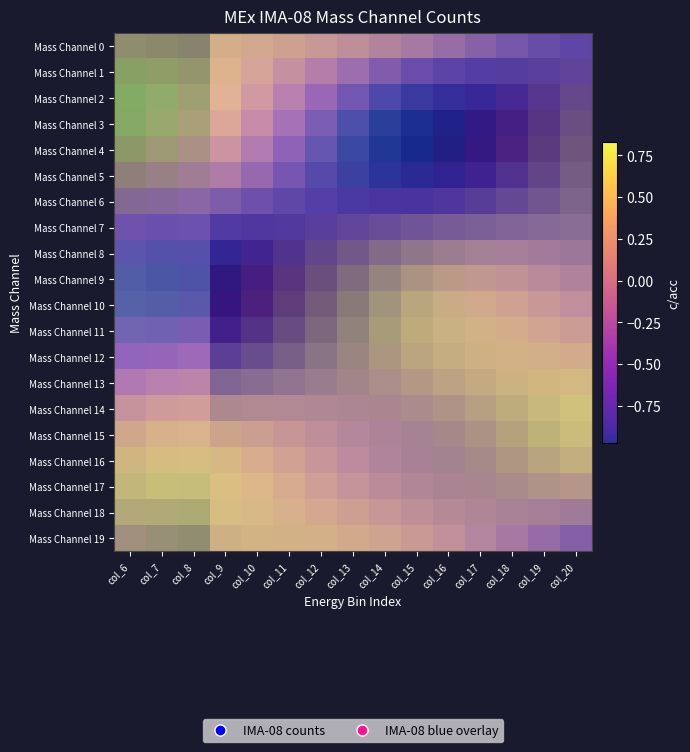

What value does the Mass Channel 19 series have at col_14?

0.5